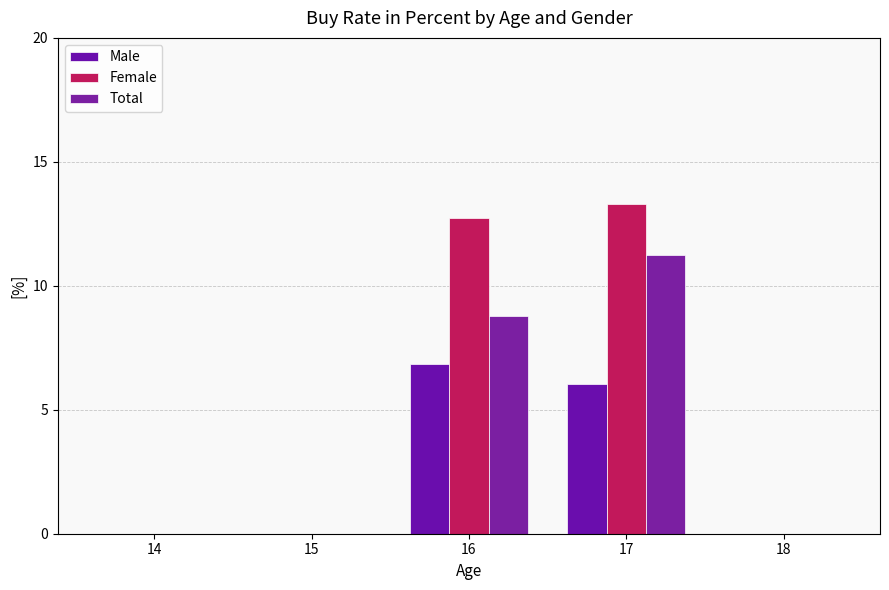

Which category has the lowest value in the Female series?

14